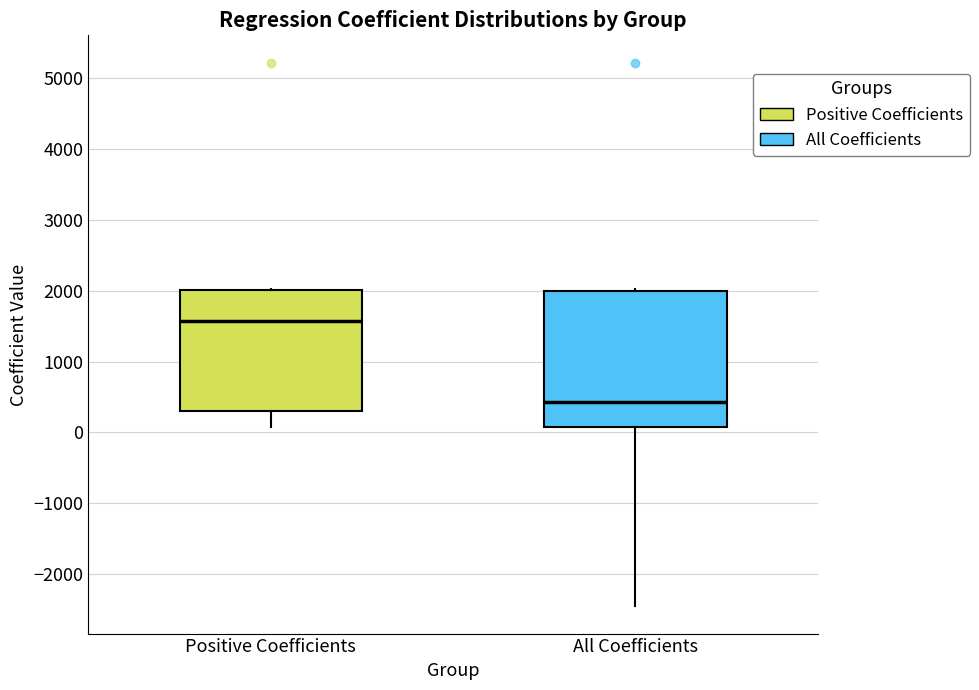

Which box's median line is the highest?

Positive Coefficients